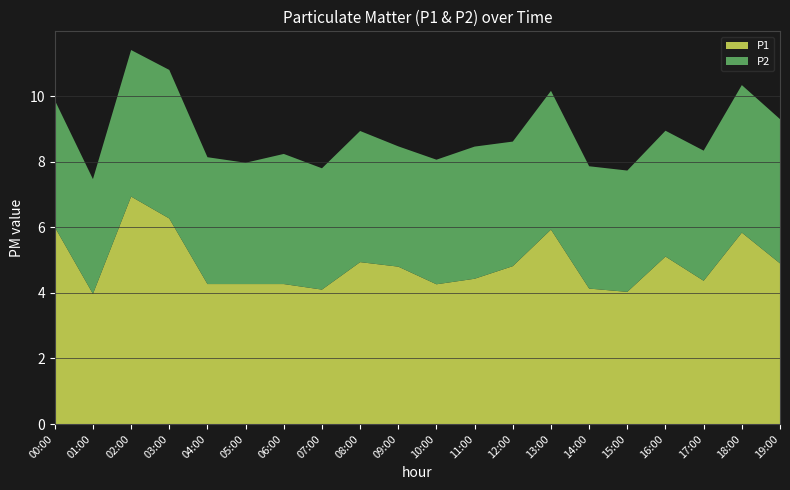

Reading left to right, list all the values displayed in this chart.

P1: 00:00=6.0	01:00=4.0	02:00=6.9	03:00=6.3	04:00=4.3	05:00=4.3	06:00=4.3	07:00=4.1	08:00=4.9	09:00=4.8	10:00=4.3	11:00=4.4	12:00=4.8	13:00=5.9	14:00=4.1	15:00=4.0	16:00=5.1	17:00=4.4	18:00=5.8	19:00=4.9
P2: 00:00=3.9	01:00=3.5	02:00=4.5	03:00=4.5	04:00=3.9	05:00=3.7	06:00=4.0	07:00=3.7	08:00=4.0	09:00=3.7	10:00=3.8	11:00=4.0	12:00=3.8	13:00=4.2	14:00=3.7	15:00=3.7	16:00=3.8	17:00=4.0	18:00=4.5	19:00=4.4